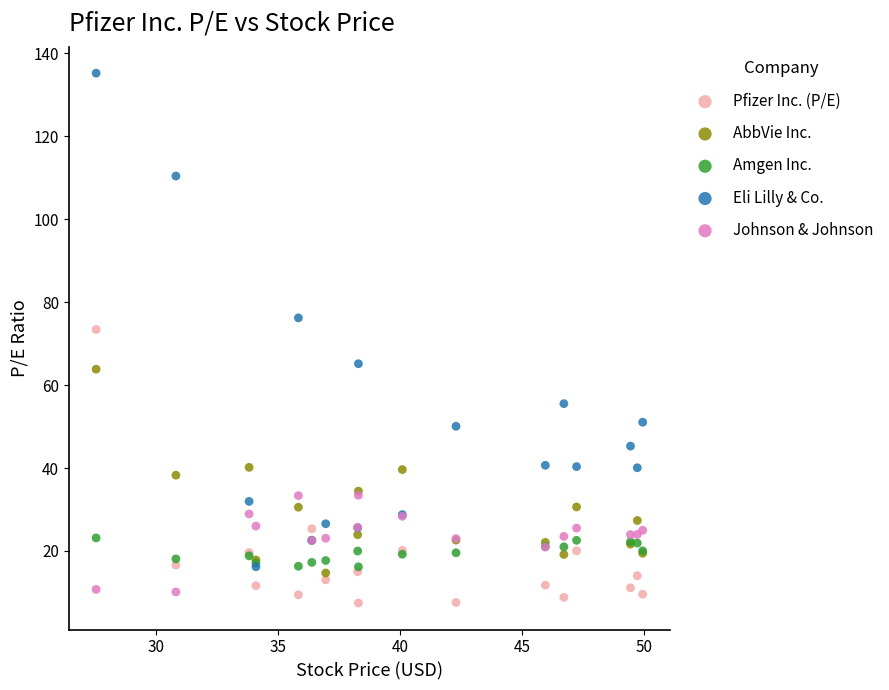

Which series reaches the minimum Y coordinate?

Pfizer Inc. (P/E)